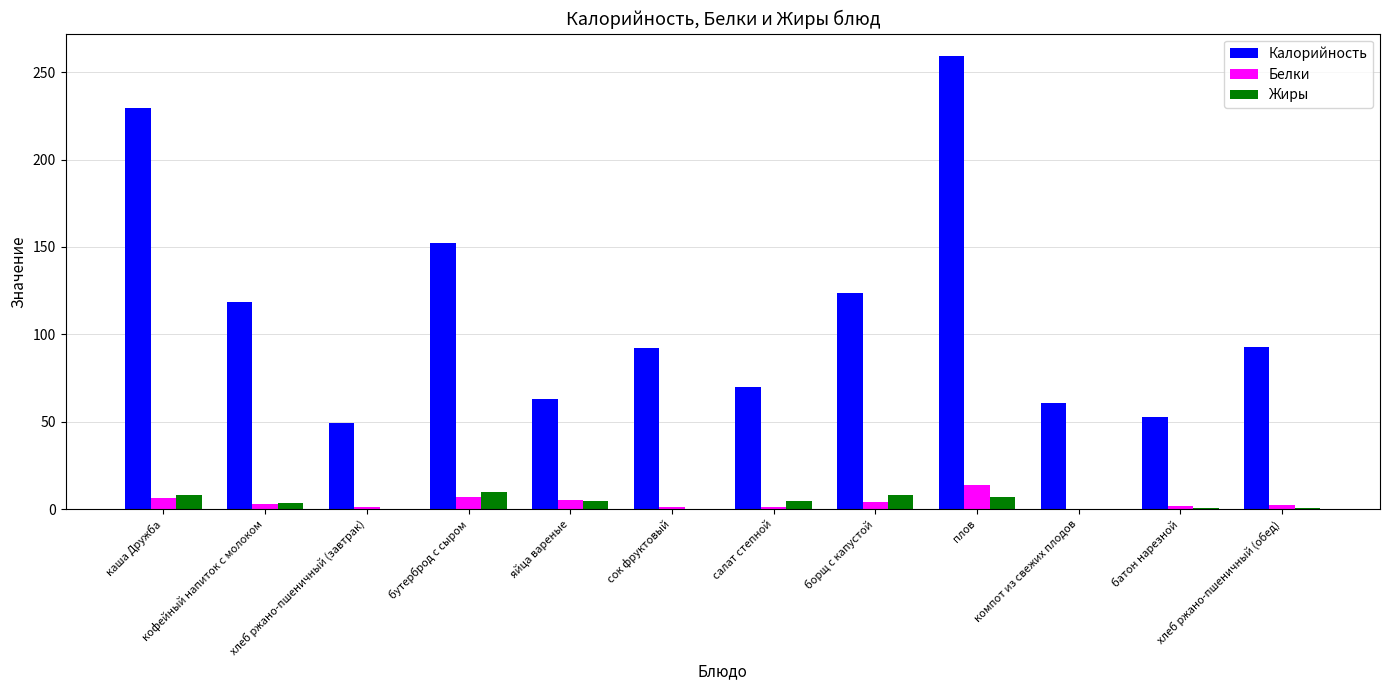

What is the sum of the Белки values at плов and борщ с капустой?

18.0